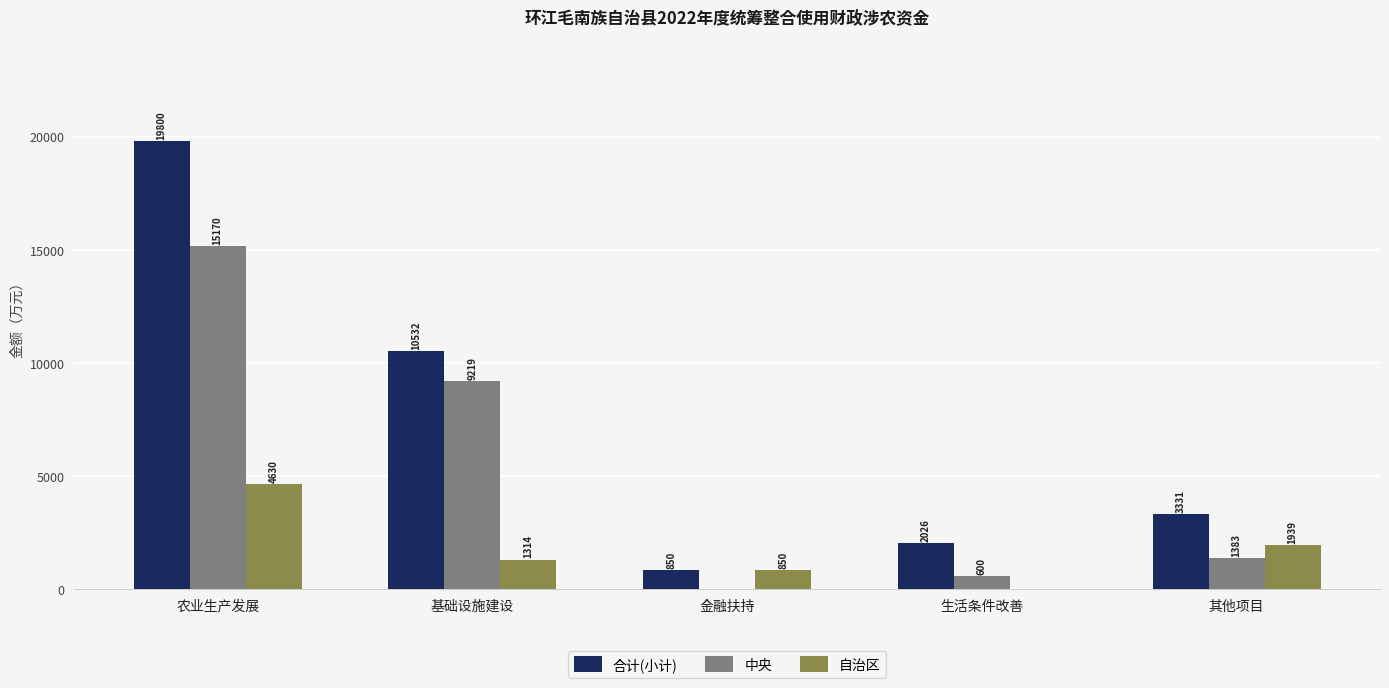

How many groups of bars are there?

5